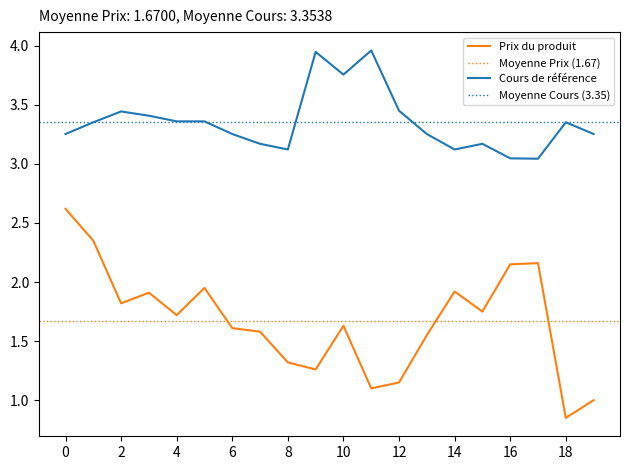

What is the maximum value for Prix du produit?

2.6